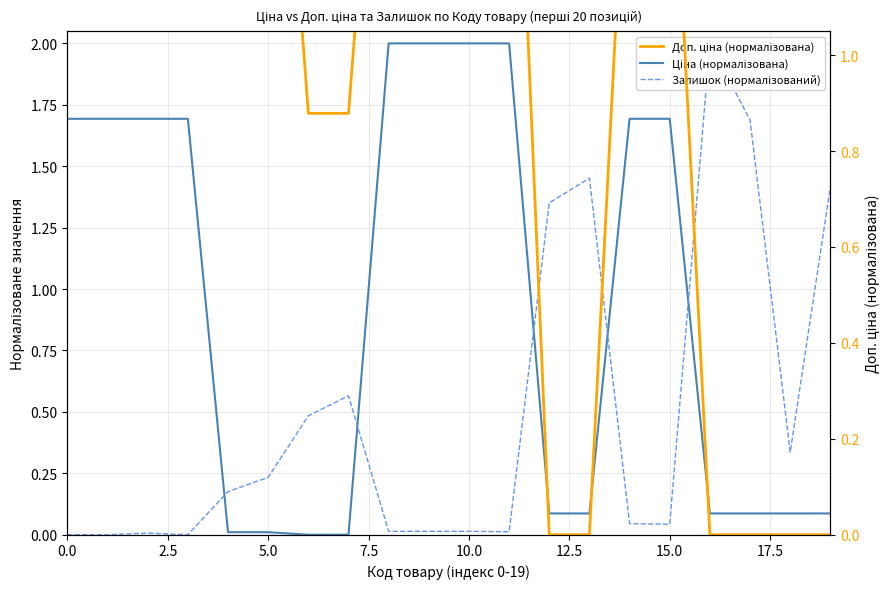

Is the value of Доп. ціна (нормалізована) at 13 greater than the value of Залишок (нормалізований) at 15.0?

No